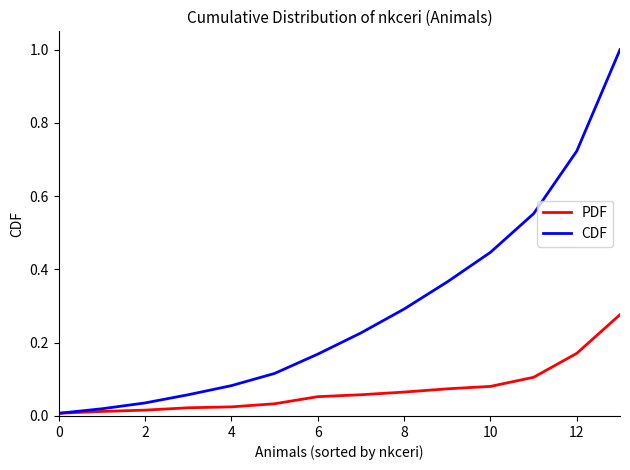

Which series has the widest spread of values?

CDF